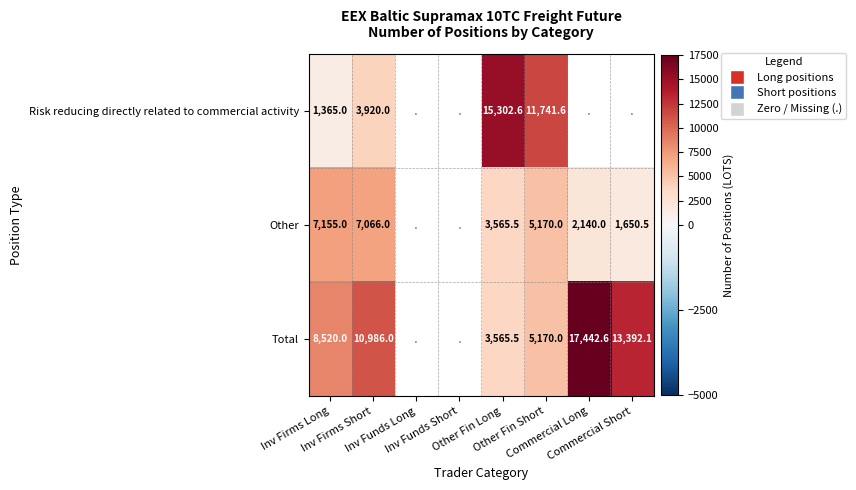

What is the spread (max minus min) of values at Inv Firms Short?

7066.0